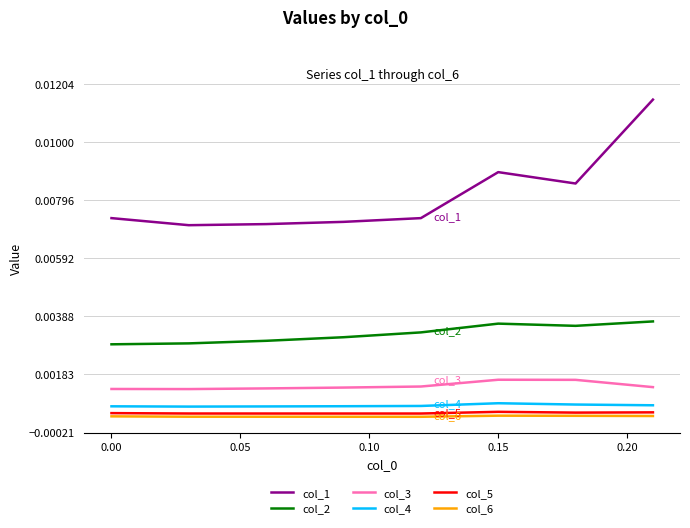

True or false: col_4 and col_3 cross at least once.

False